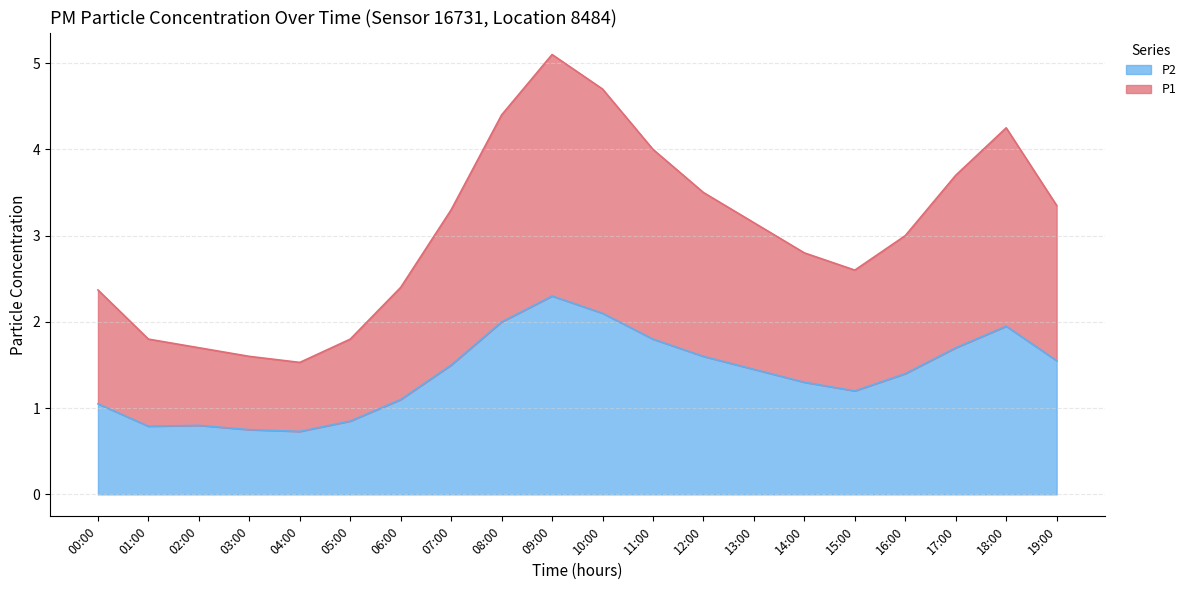

True or false: P1 has a value of 1.1 at 04:00.

False